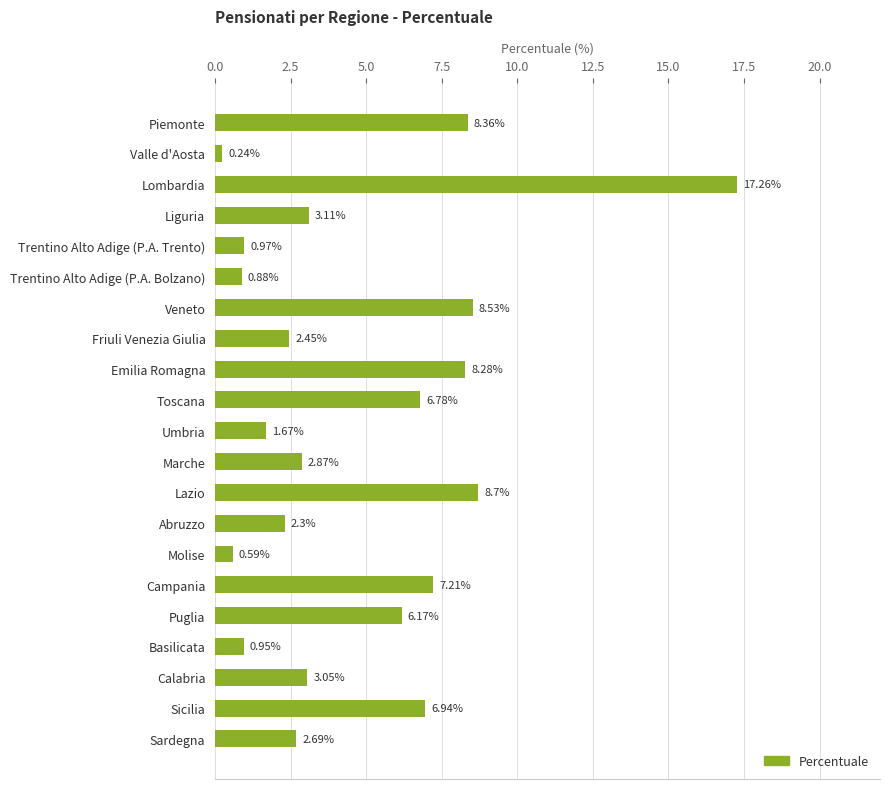

What is the label of the 6th bar from the top?

Trentino Alto Adige (P.A. Bolzano)